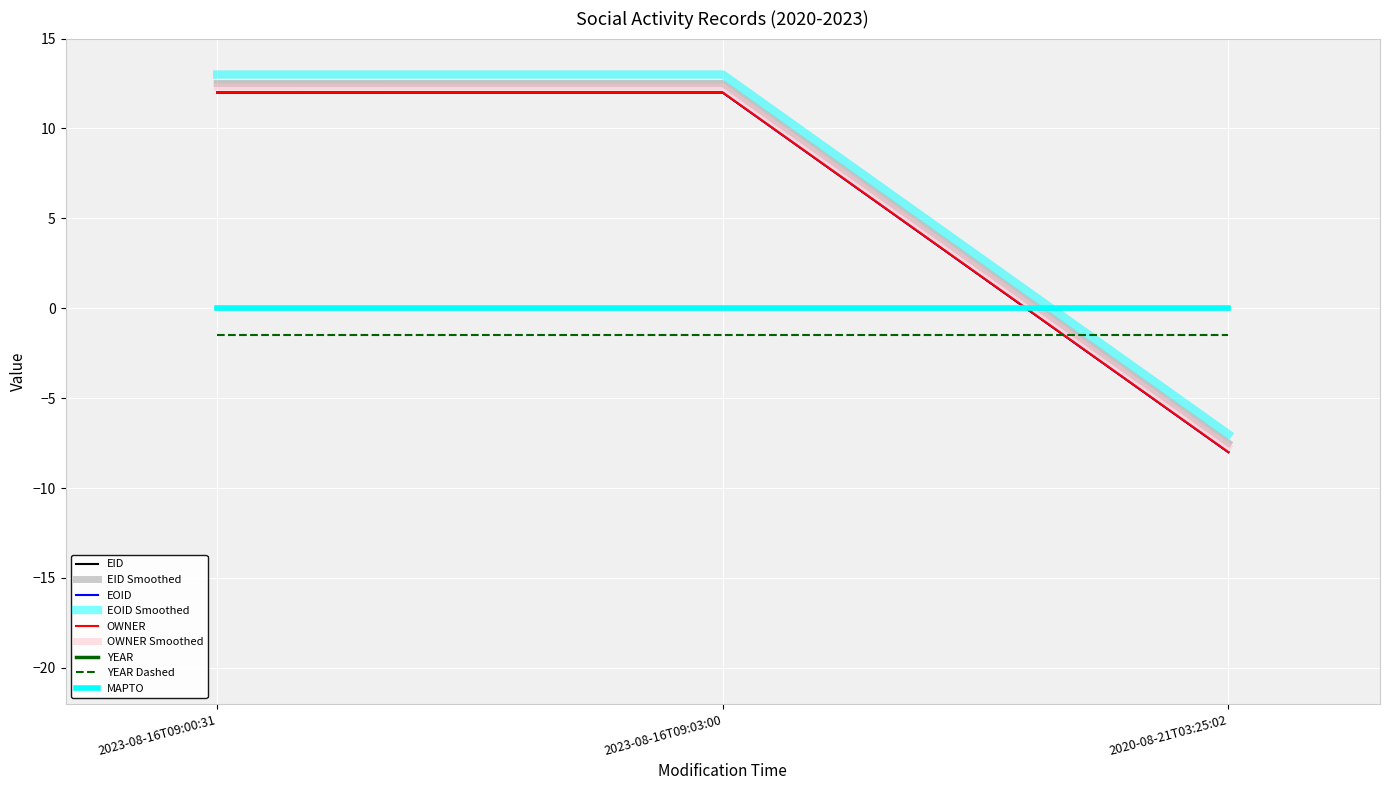

Does the chart display data point markers on the line(s)?

No